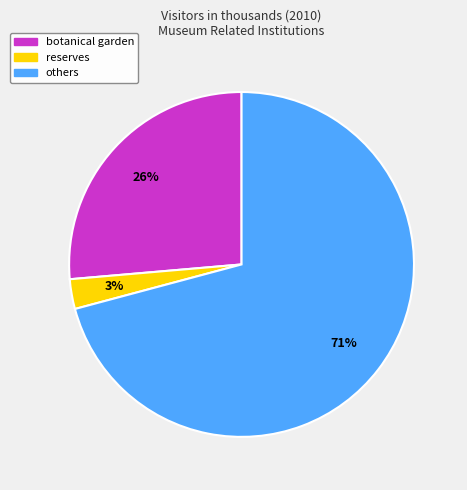

Which has a higher value, others or botanical garden?

others